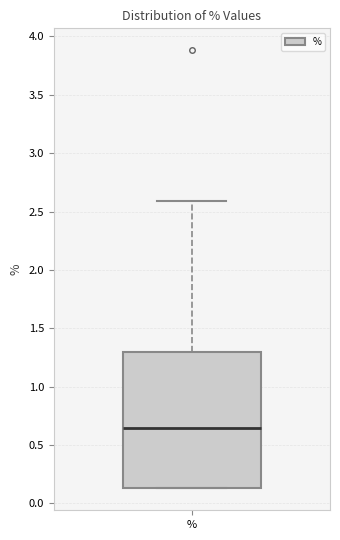

Transcribe this box plot: give where the median line is, the range the box spans, and where the two whiskers end, as read against the y-axis. The values are not printed on the chart, so give them approximately, as read against the axis.

median 0.65, box 0.15 to 1.30, whiskers 0.15 to 2.60